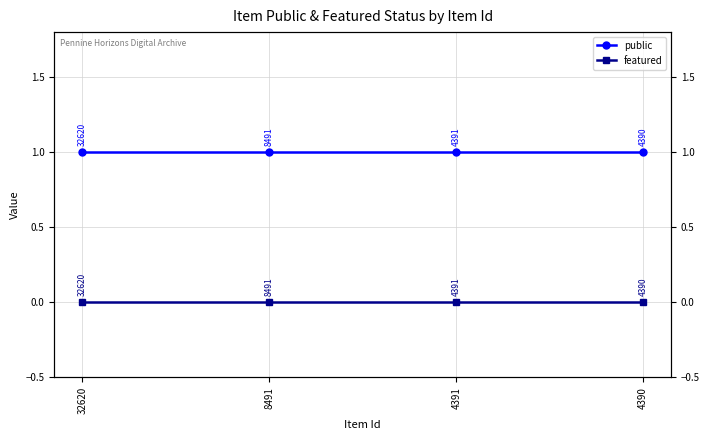

Does the chart display data point markers on the line(s)?

Yes